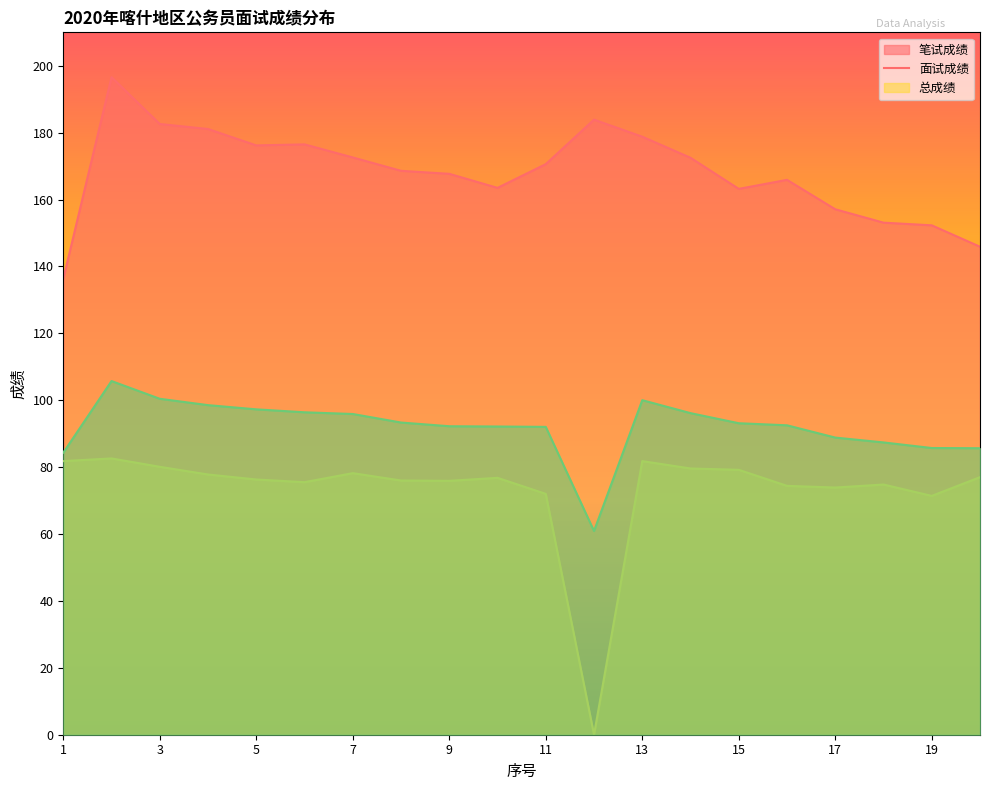

At how many categories does at least one series exceed 47?

20